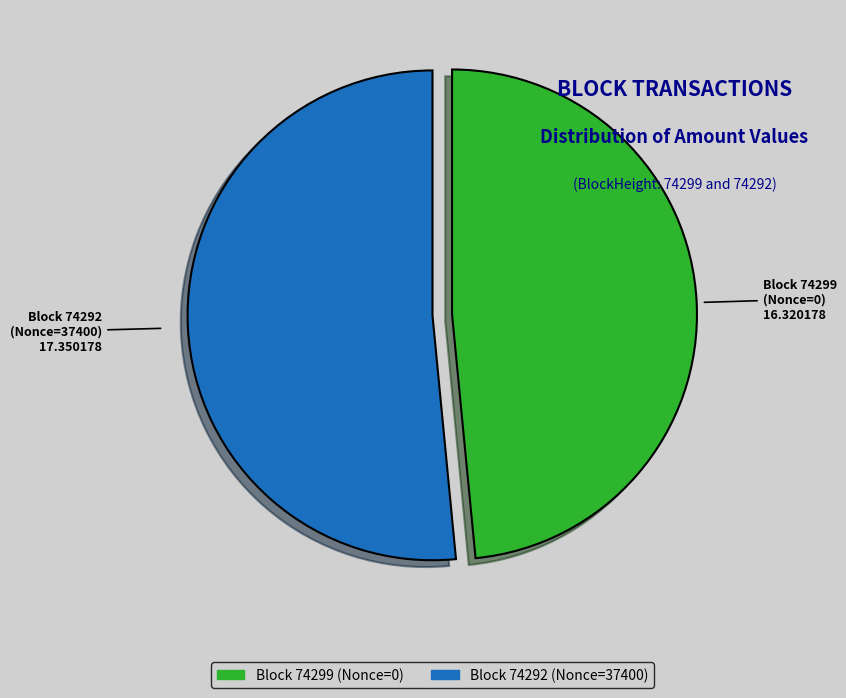

Does any single category account for the majority?

Yes